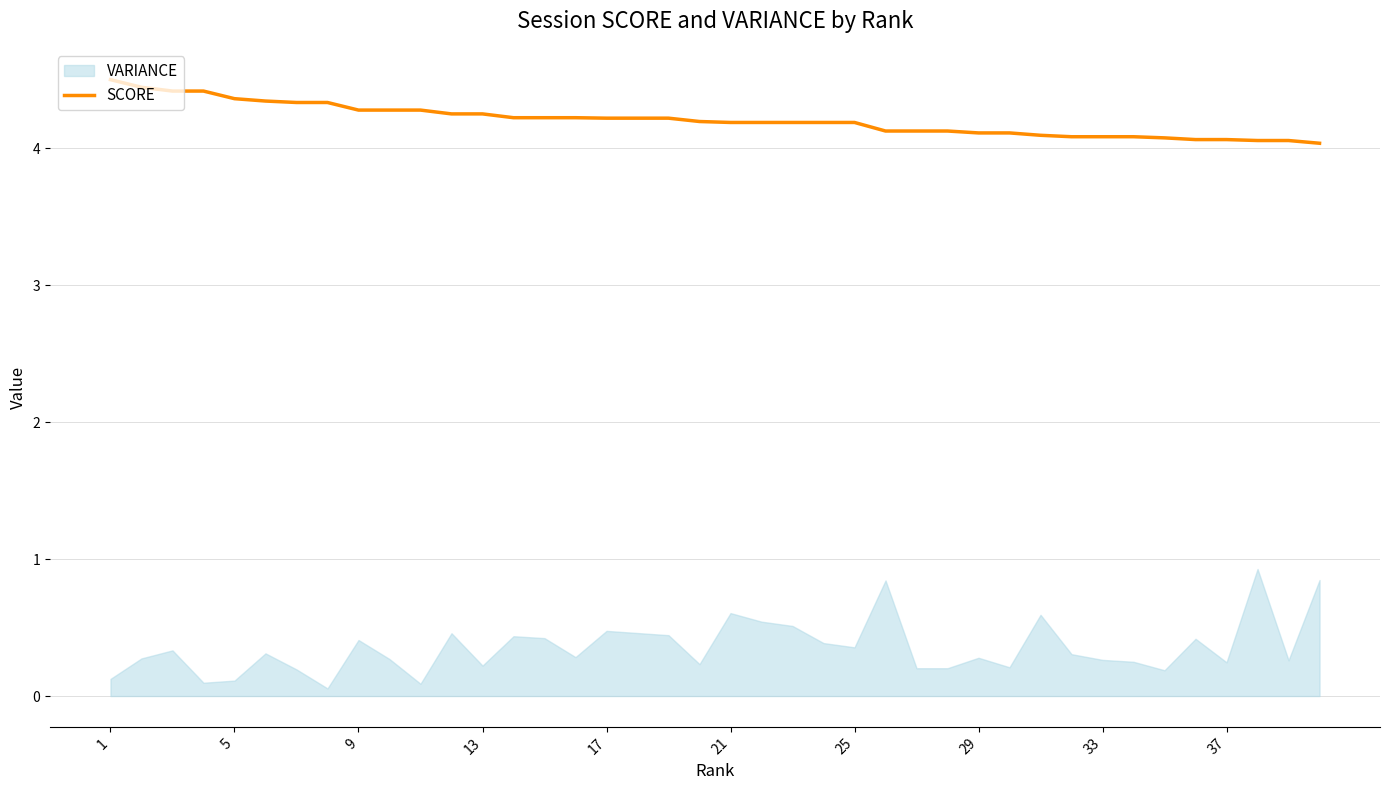

What is the difference between the maximum and minimum values?

0.5